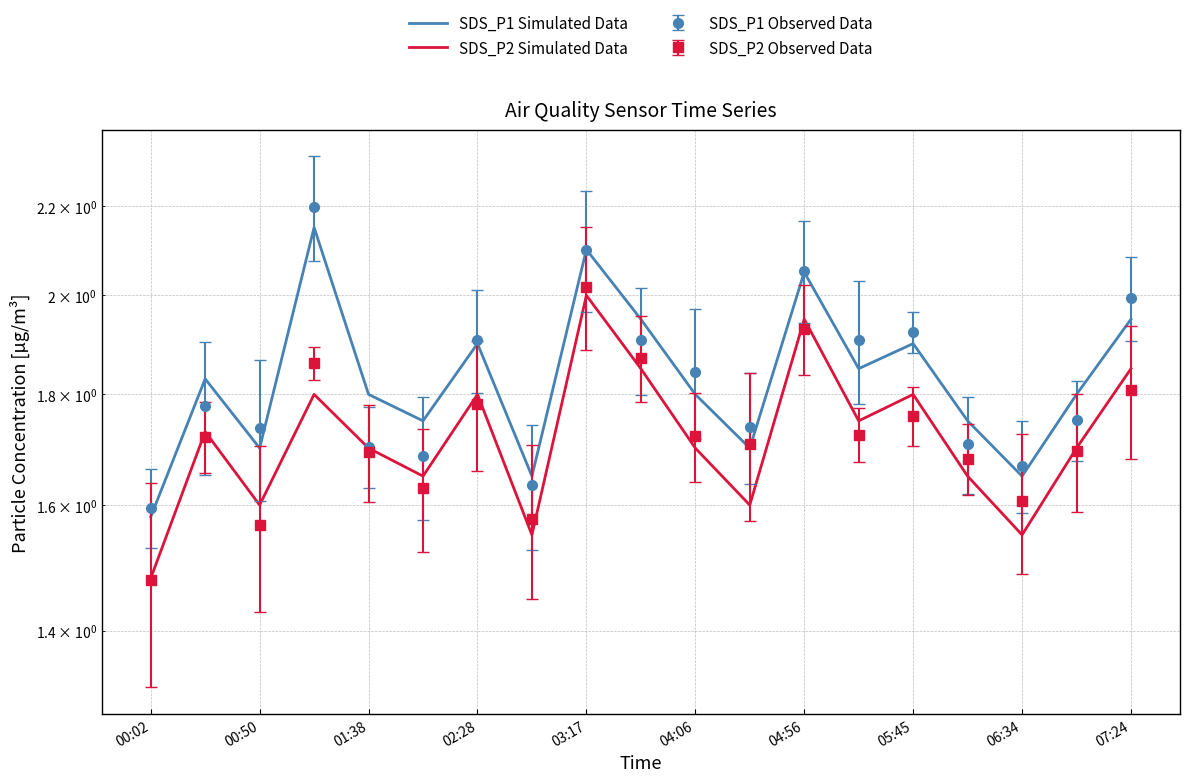

What is the average value of the SDS_P2 Simulated Data series?

1.7